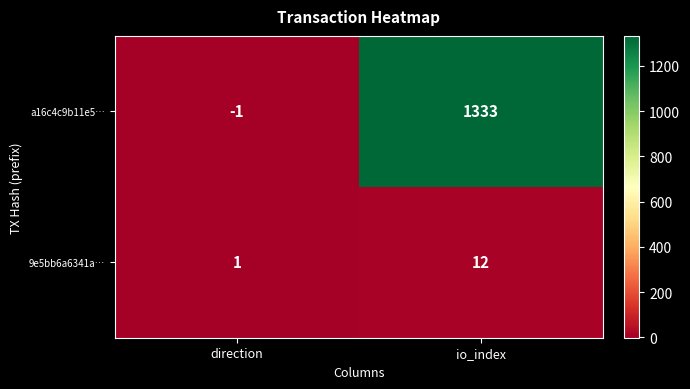

What is the smallest value displayed?

-1